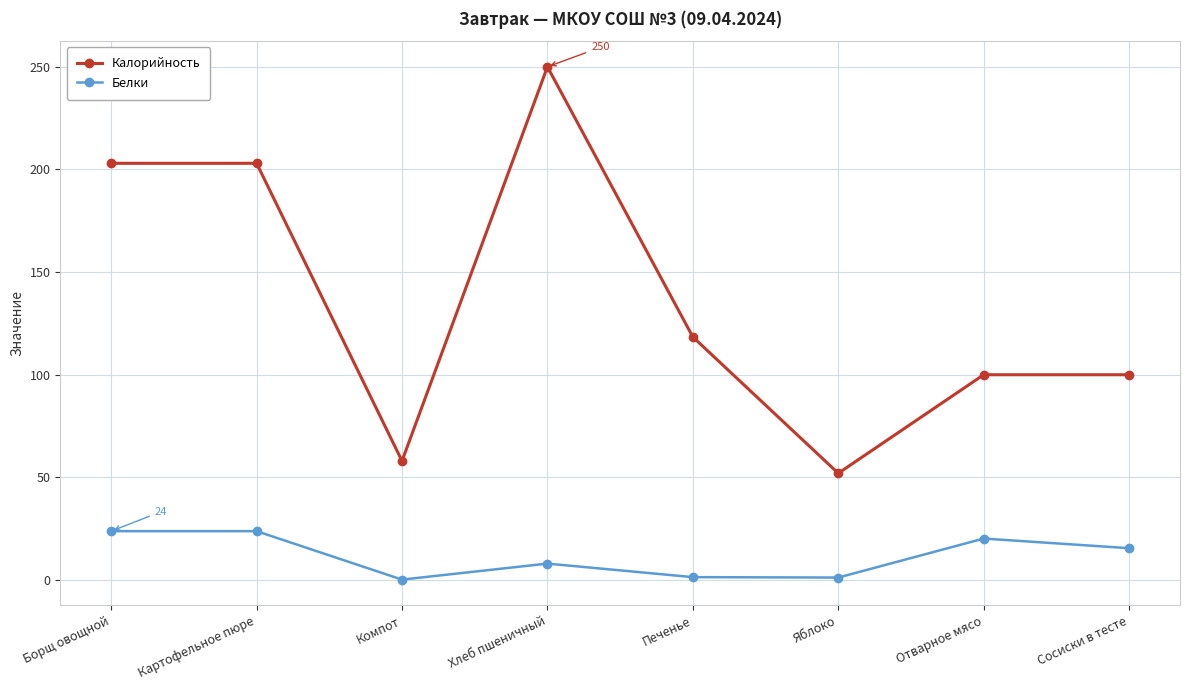

Which series has the largest range (max minus min)?

Калорийность